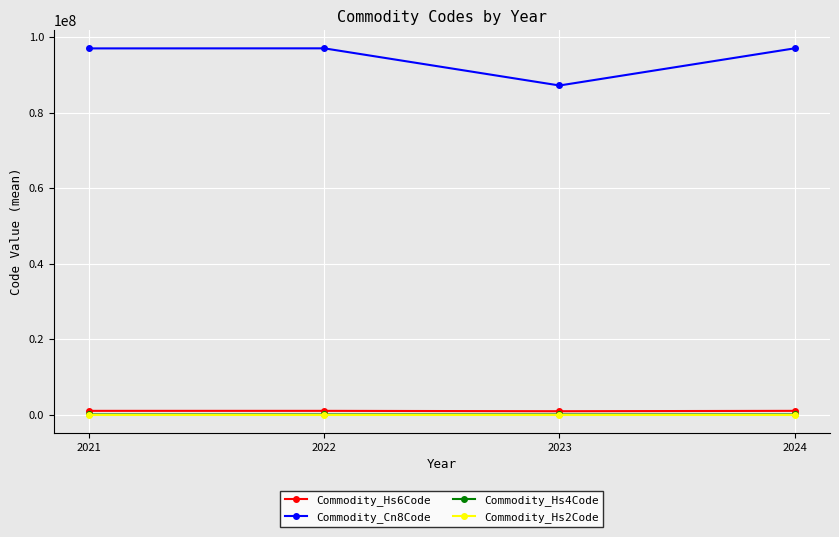

What is the value of the Commodity_Hs2Code point at the 3rd from the left?

87.1